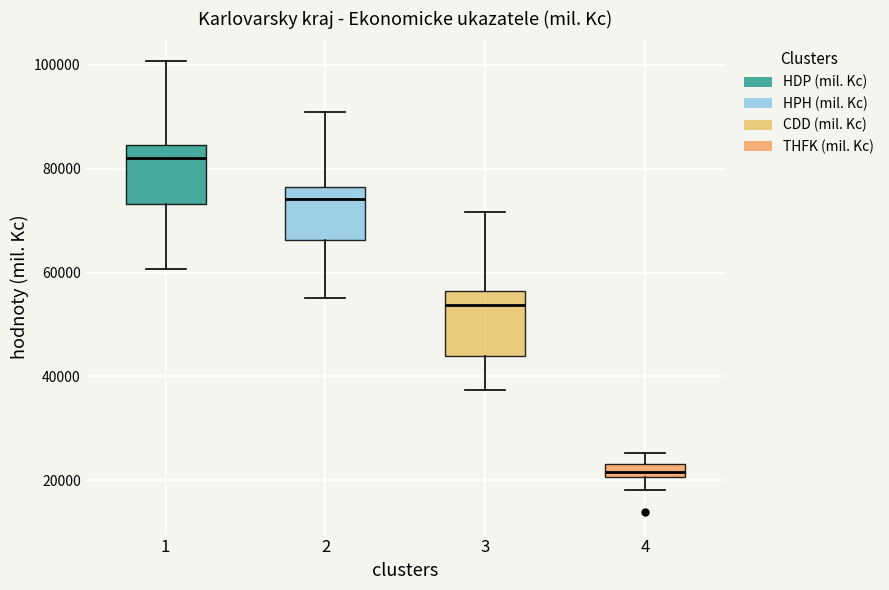

Which box's median line is the lowest?

4